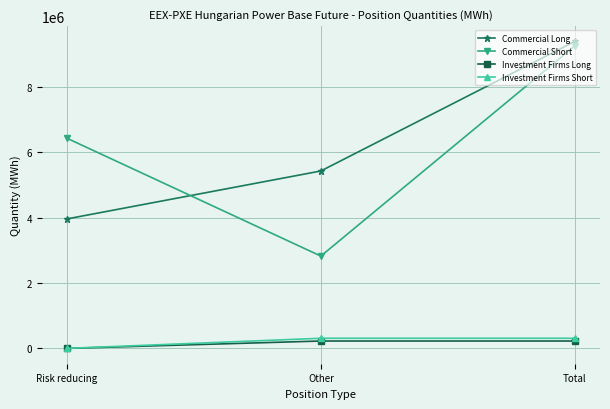

Between Other and Total, which series saw the biggest shift?

Commercial Short